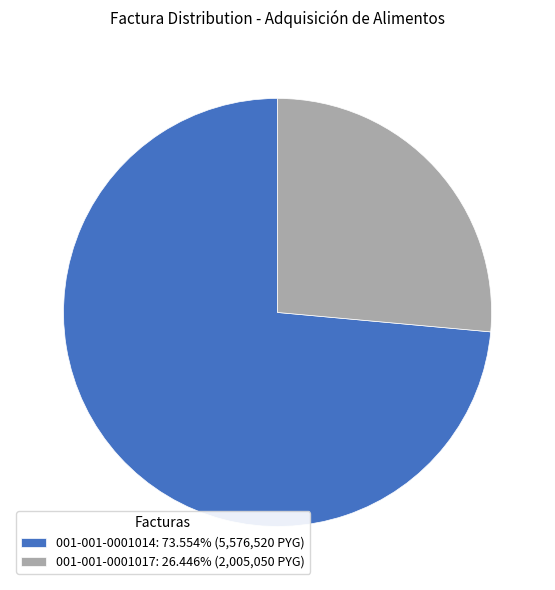

Rank the categories by value from highest to lowest.

001-001-0001014, 001-001-0001017